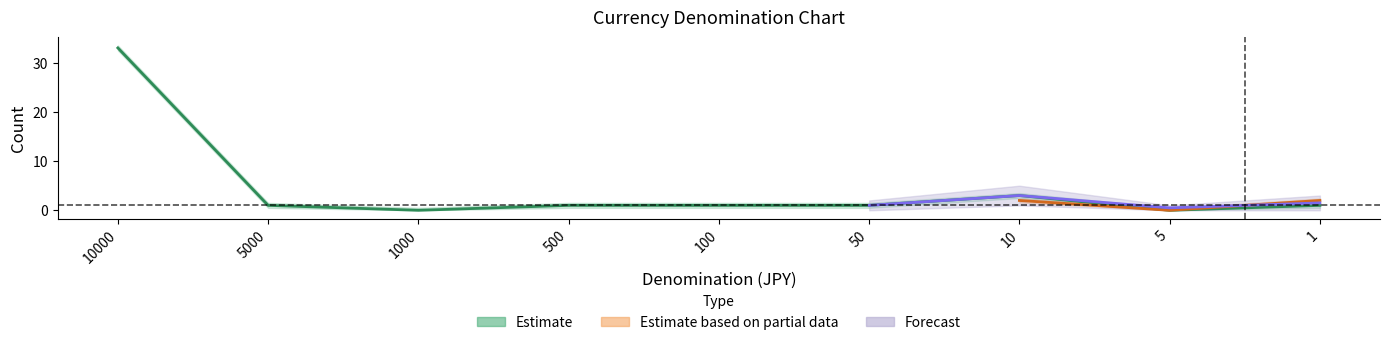

At which category is the sum across all series the highest?

10000